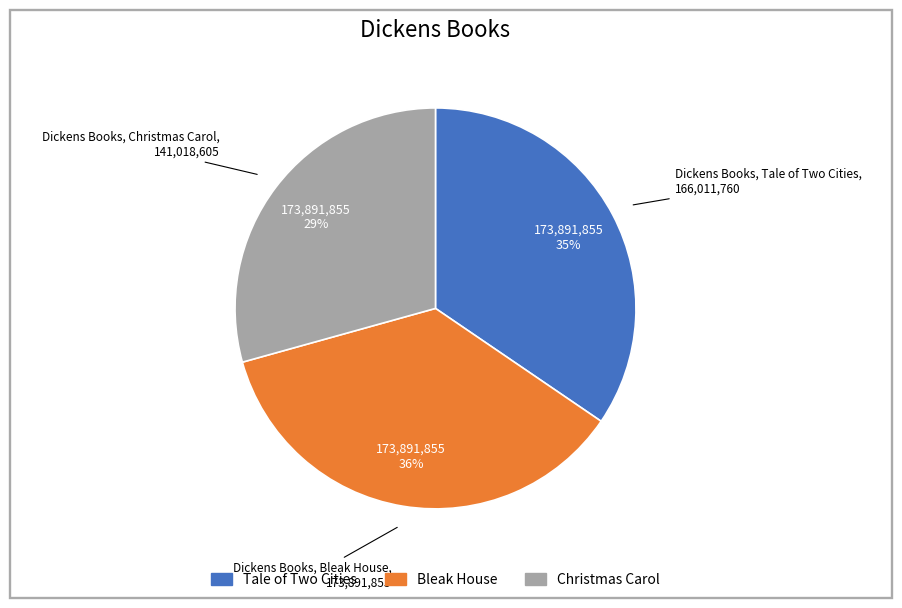

Is it true that Tale of Two Cities is 26% of the pie?

False